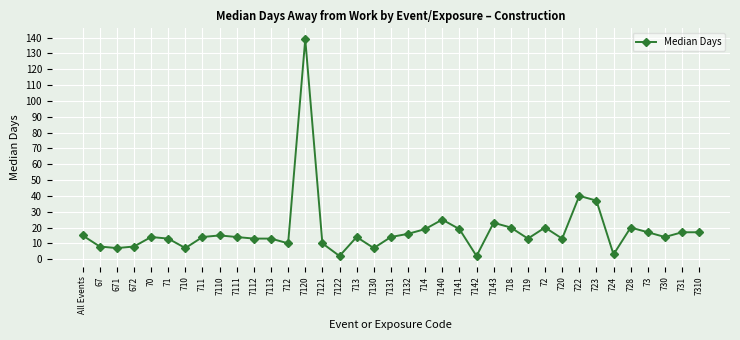

What value does the data have at 7110?

15